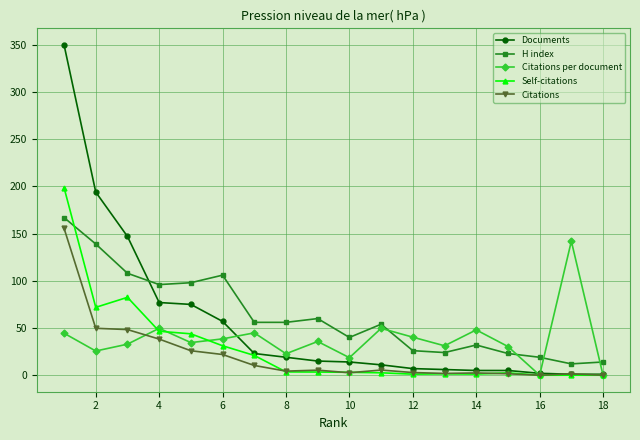

After their last crossing, which series has the higher values: Citations per document or H index?

H index